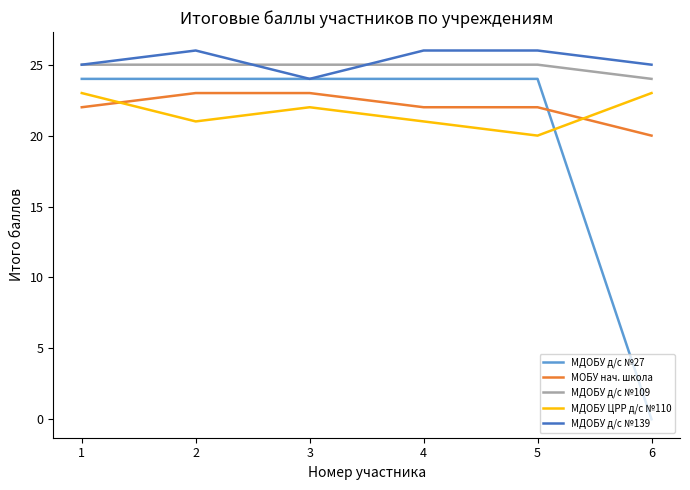

What is the difference between the МОБУ нач. школа values at 6 and 4?

2